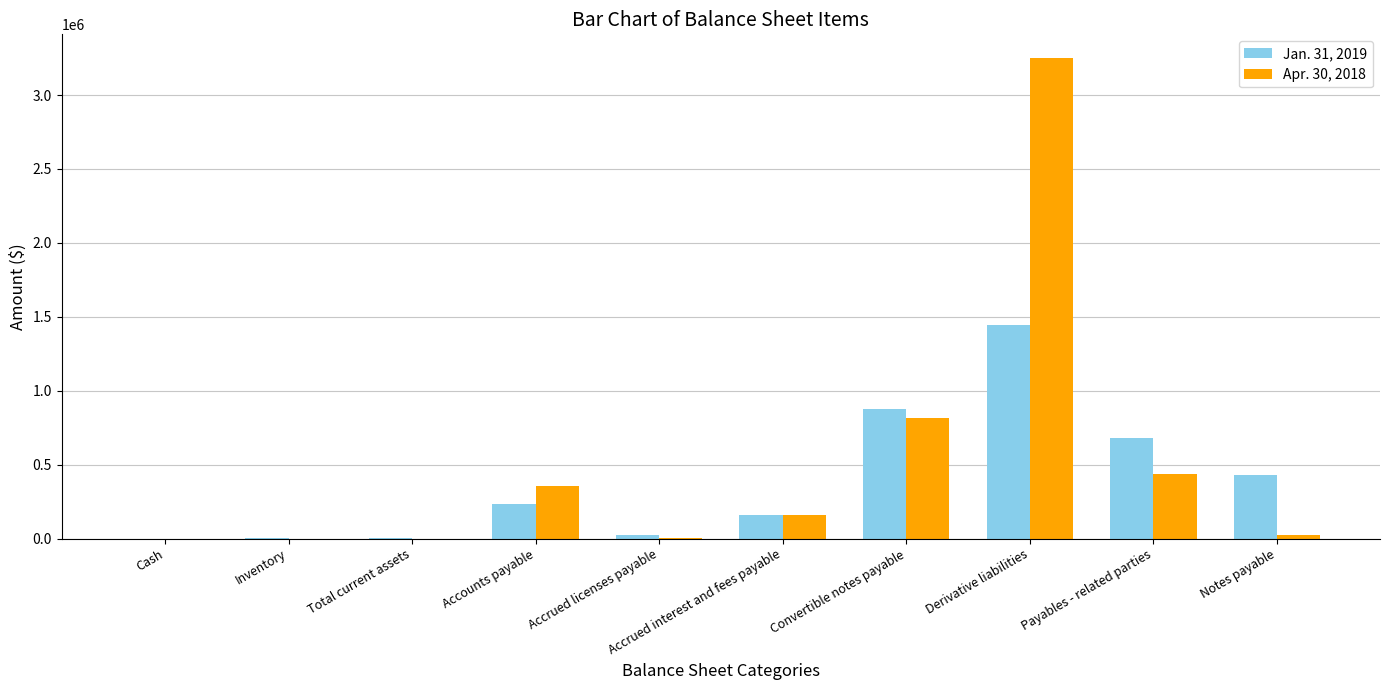

How many categories are shown in the chart?

10